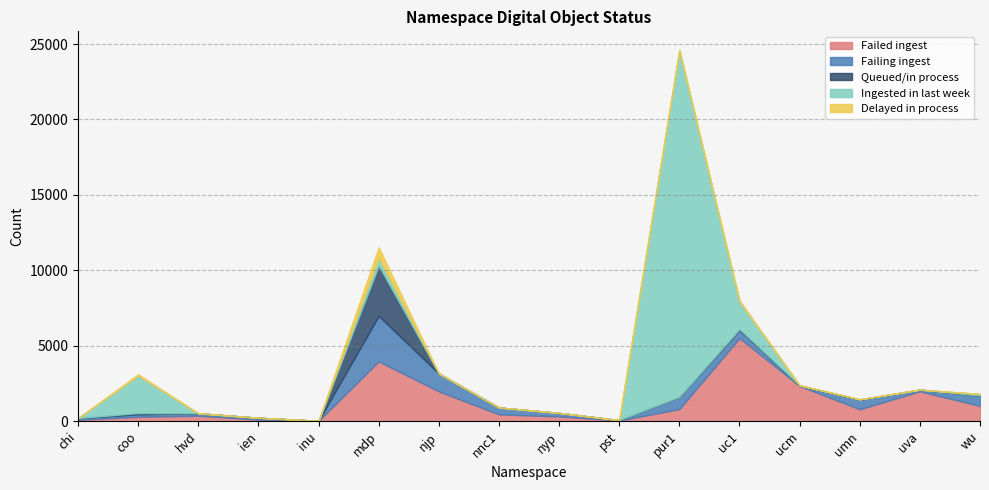

Is it true that Delayed in process equals 349 at njp?

False